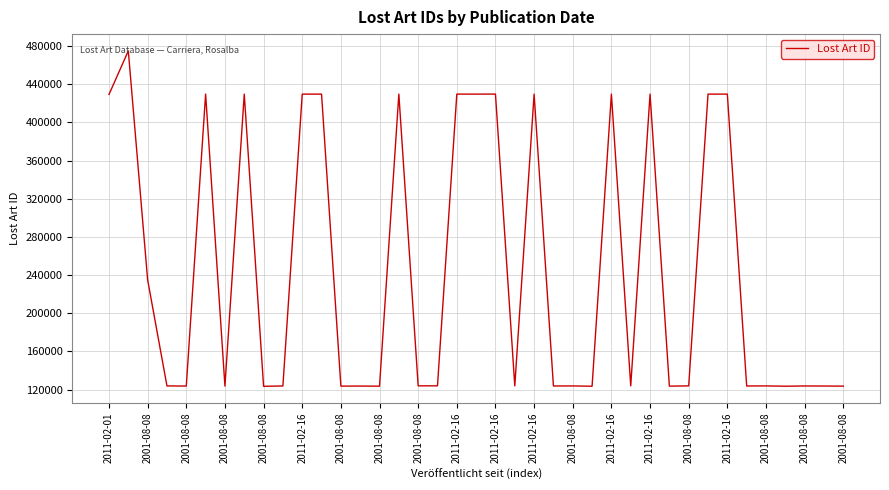

What is the smallest value displayed?

123423